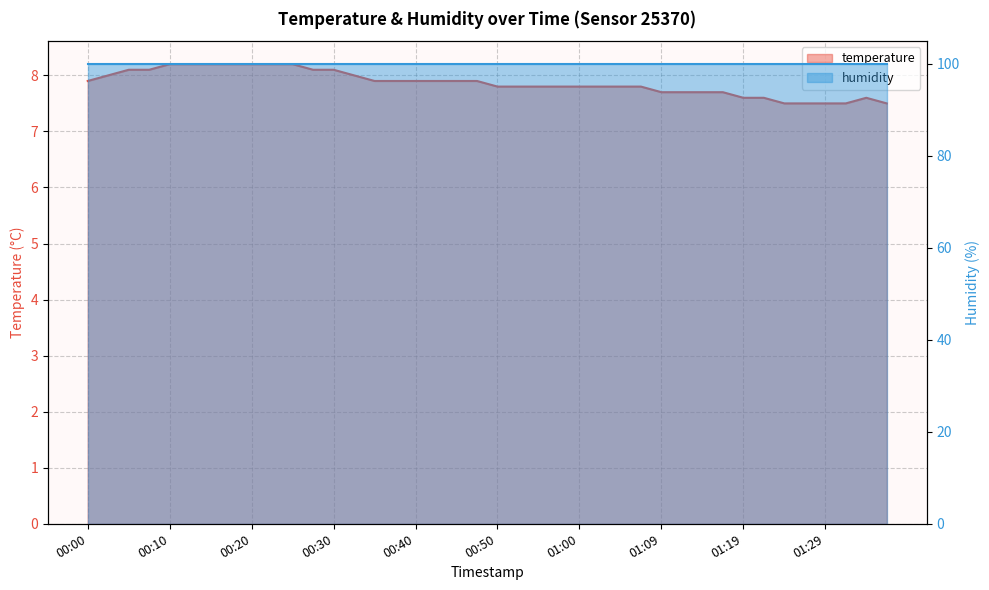

What is the label of the 28th point from the right?

00:30